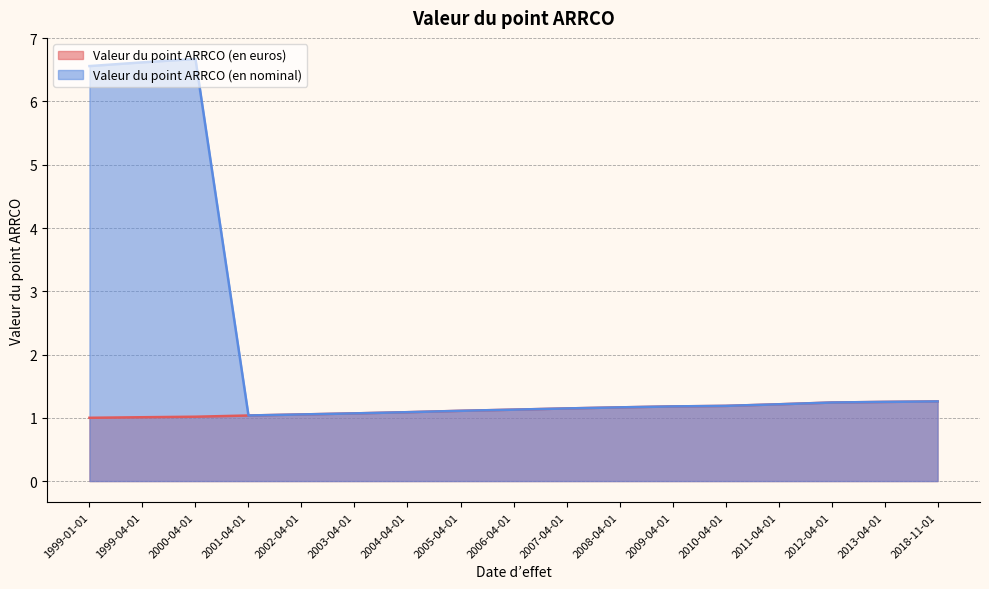

Is it true that Valeur du point ARRCO (en nominal) equals 0.3 at 2010-04-01?

False